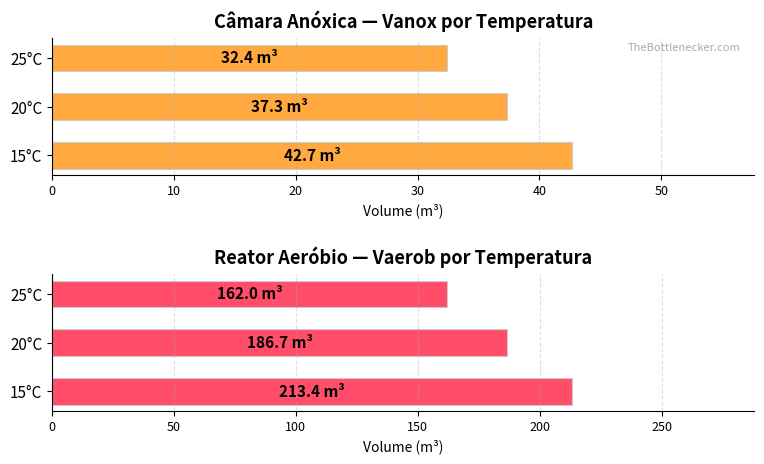

What is the value of the Vaerob (m3) bar at the 2nd from the left?

186.7